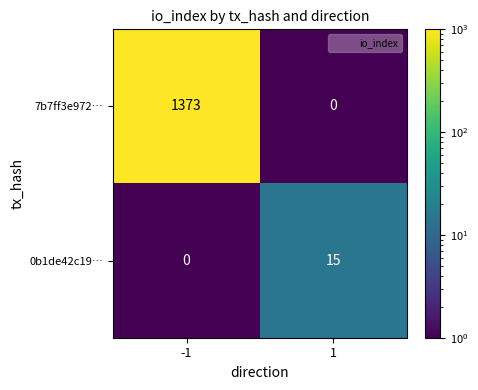

Is it true that 0b1de42c19… equals -5 at -1?

False